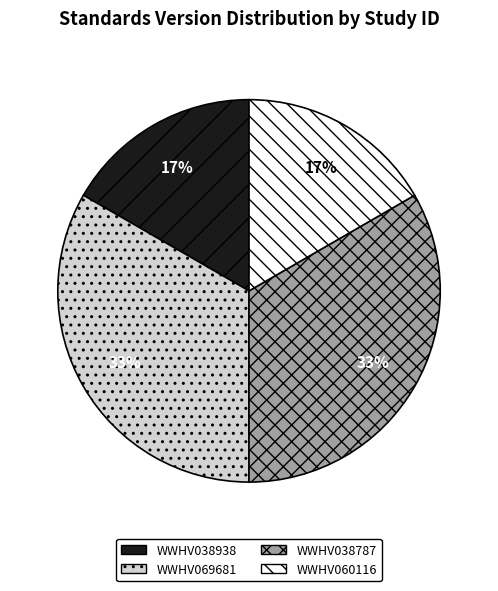

How many slices are in this pie chart?

4